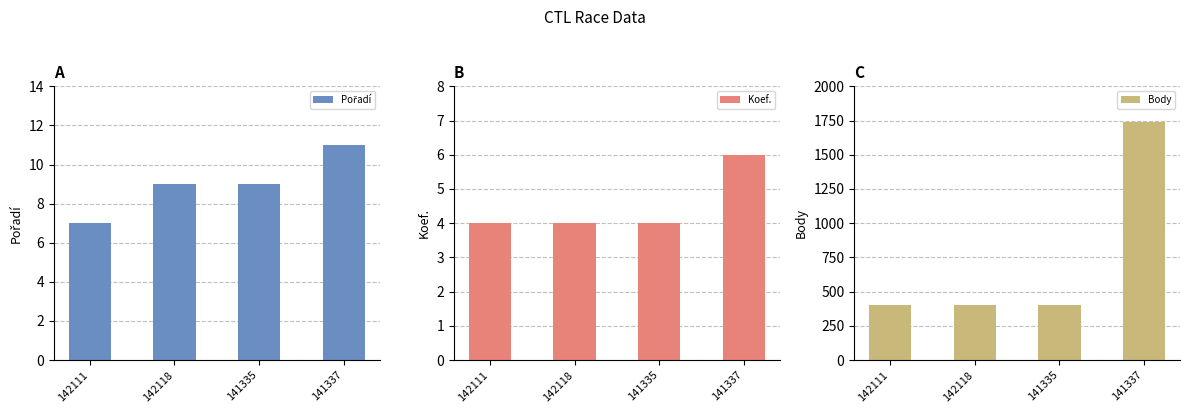

Which series has the largest range (max minus min)?

Body